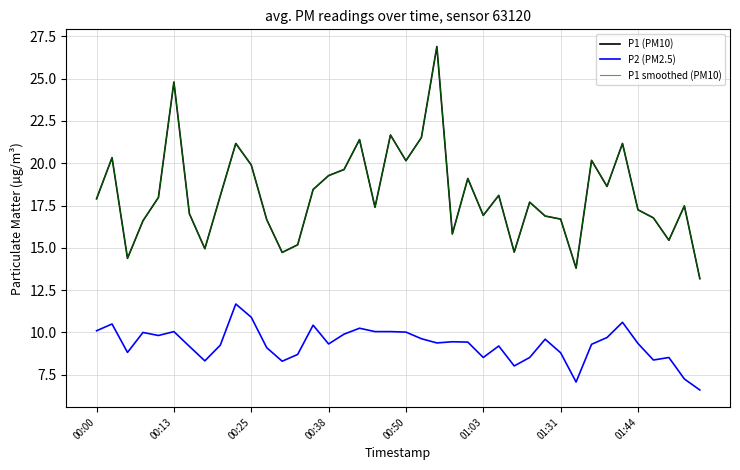

Which category has the lowest value in the P1 (PM10) series?

39